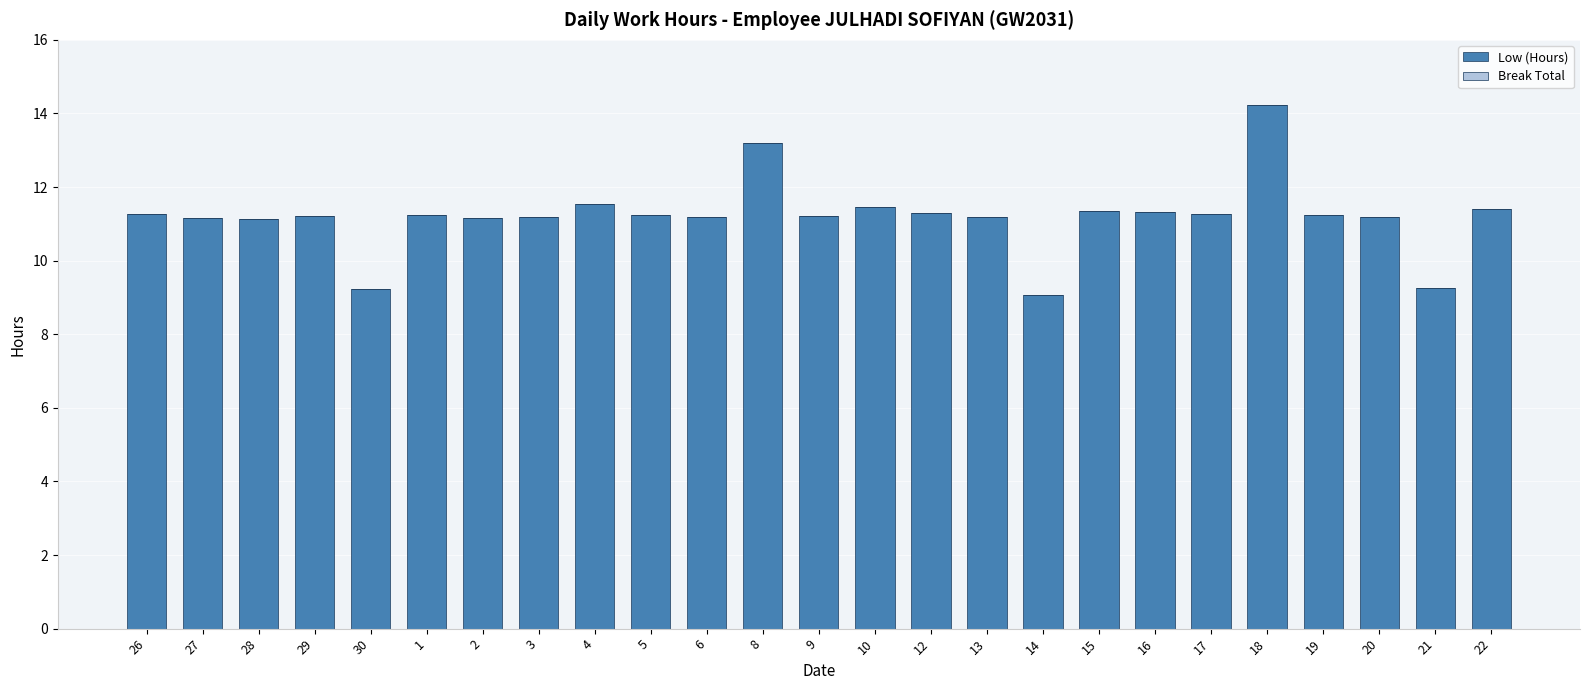

Count the number of data series in this chart.

1